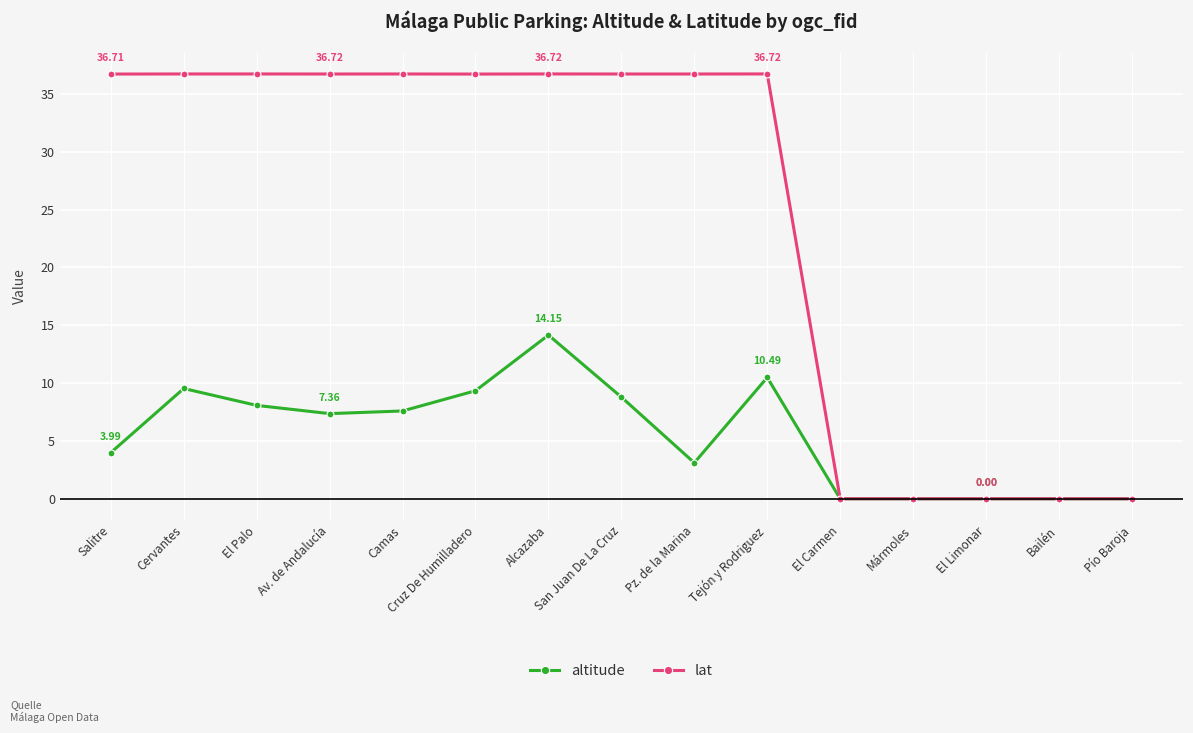

Reading left to right, transcribe all the data shown in this chart.

altitude: 4.0	9.5	8.1	7.4	7.6	9.3	14.1	8.8	3.1	10.5	0.0	0.0	0.0	0.0	0.0
lat: 36.7	36.7	36.7	36.7	36.7	36.7	36.7	36.7	36.7	36.7	0.0	0.0	0.0	0.0	0.0